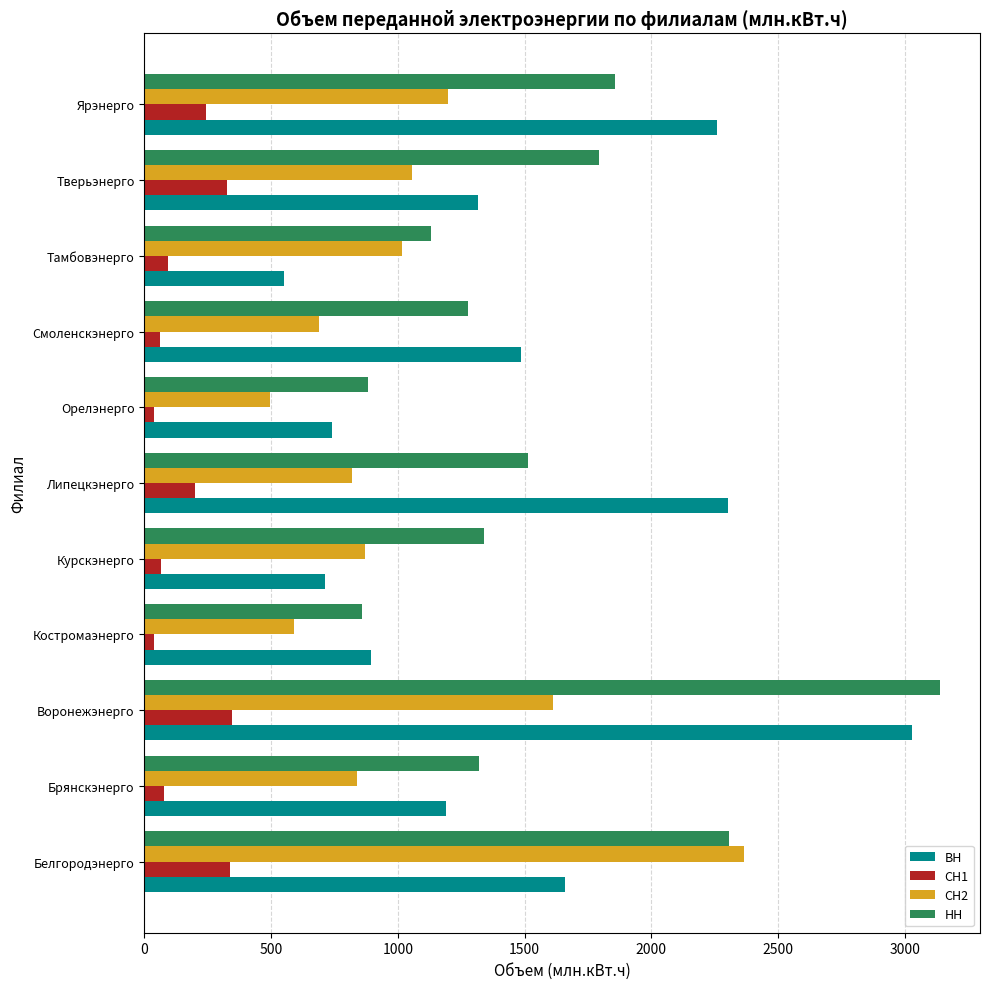

What is the average value of the НН series?

1583.6